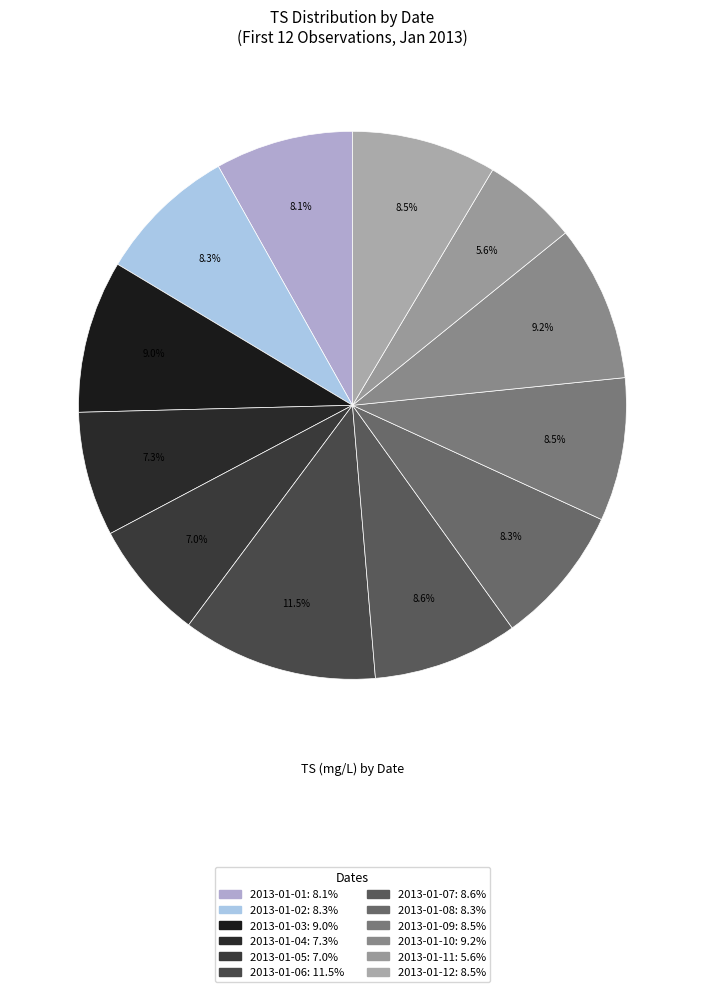

The 2013-01-02 slice represents 8% of the pie. True or false?

True